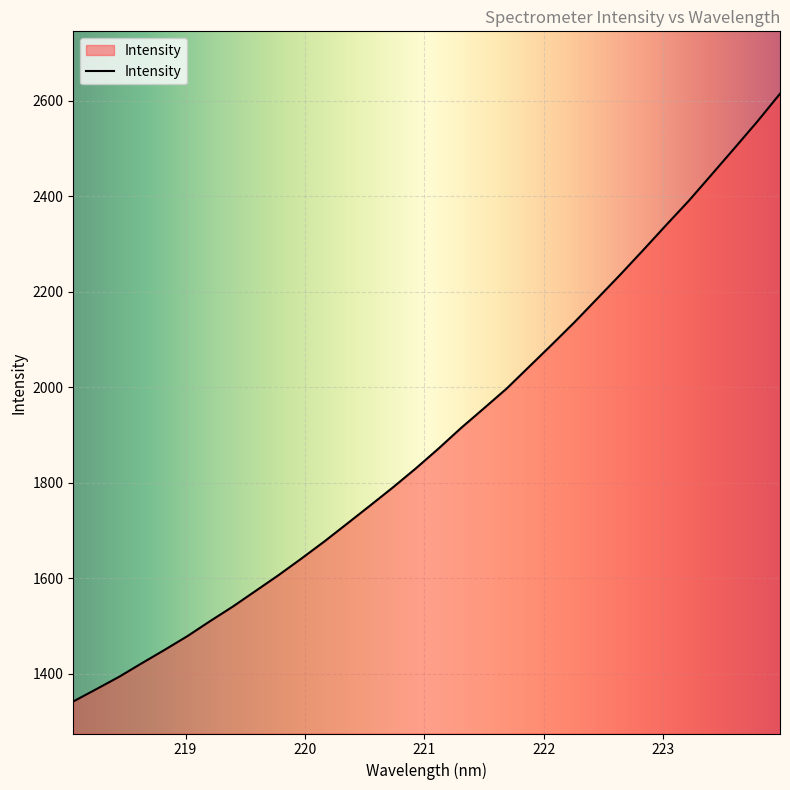

True or false: the data has more than 2 interior local peaks.

False